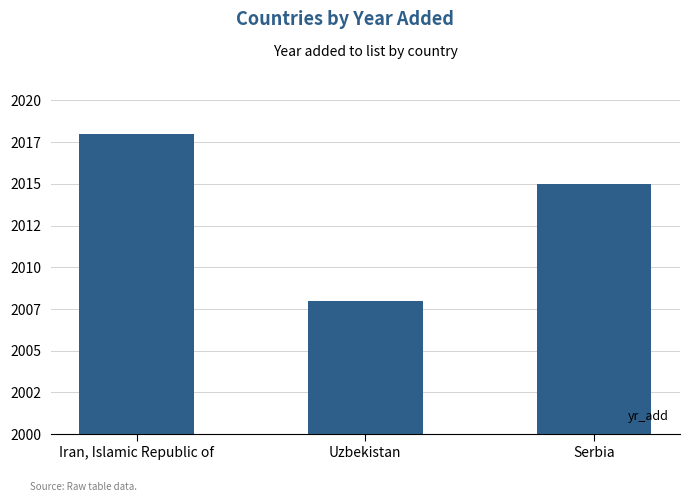

What is the greatest value displayed?

2018